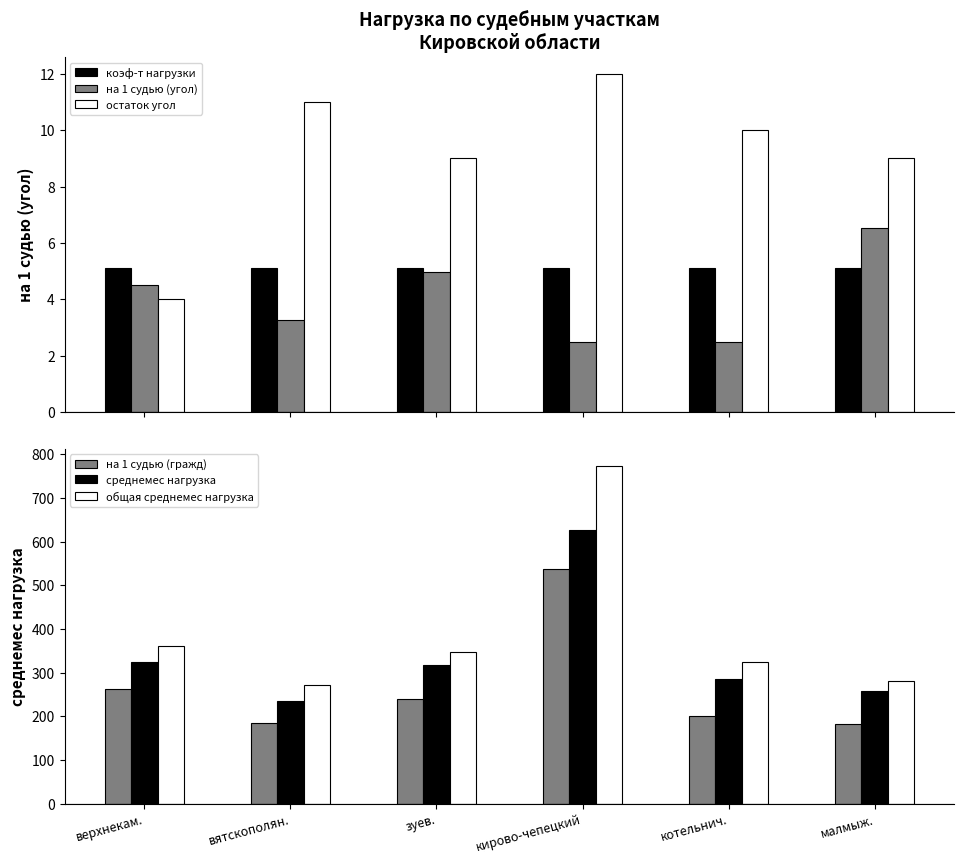

Which has a higher value, кирово-чепецкий or верхнекам.?

кирово-чепецкий